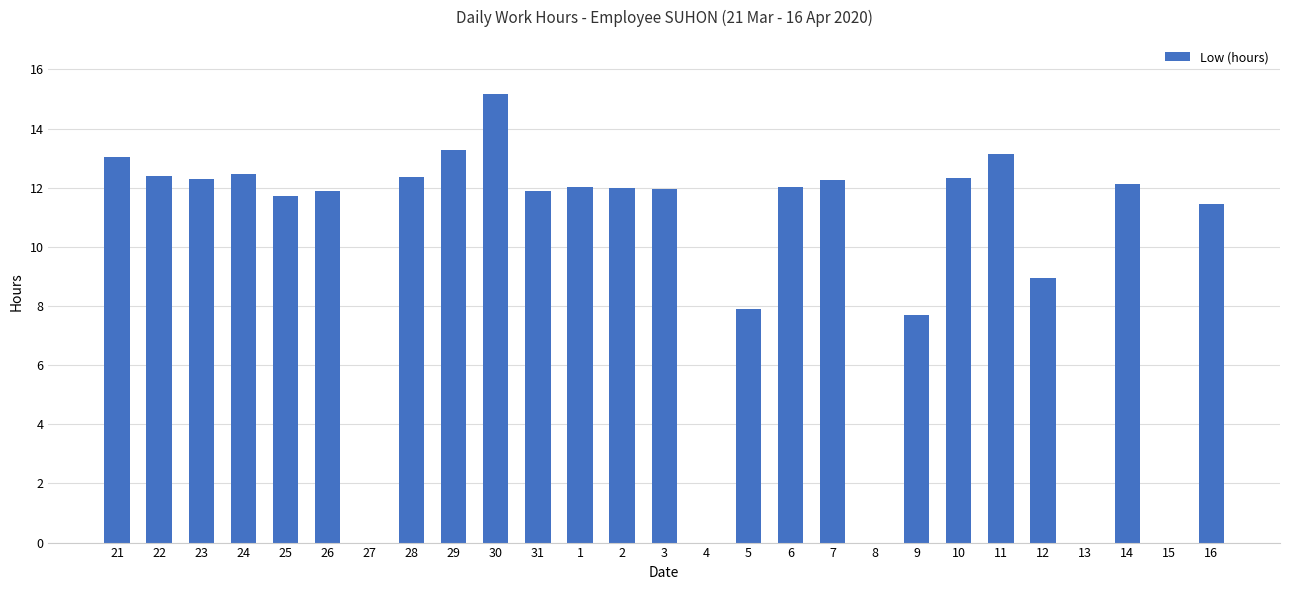

How many data points does each series have?

27